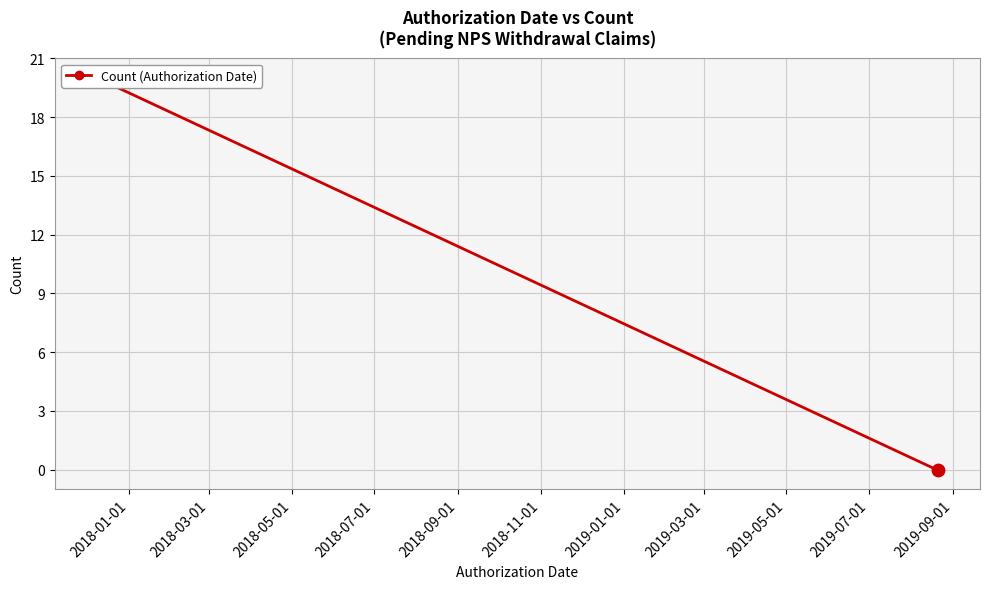

Which has a higher value, 2018-01-01 or 2018-05-01?

2018-01-01